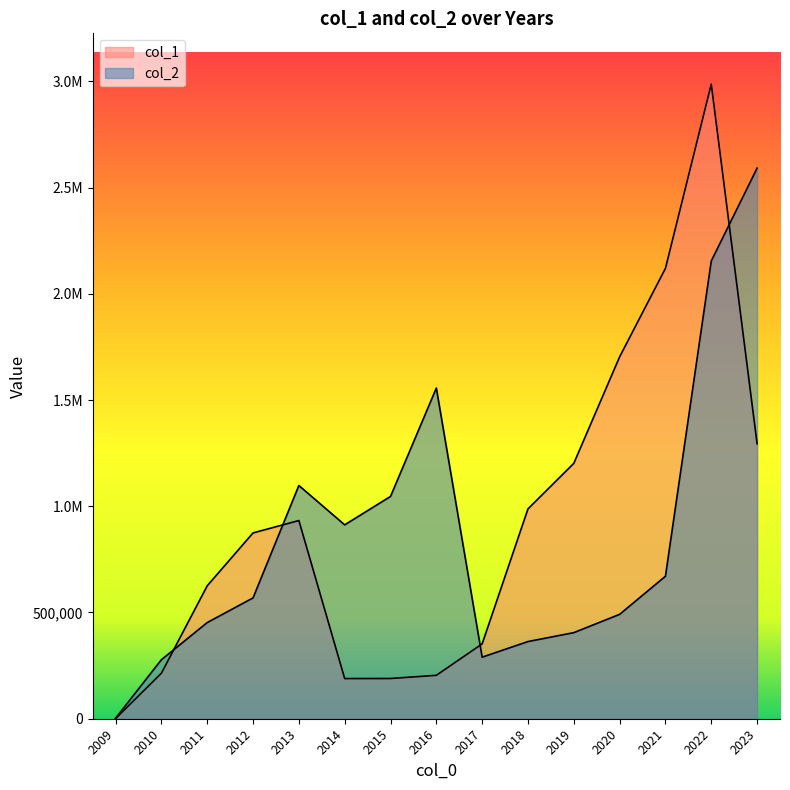

True or false: col_2 has more than 2 interior local peaks.

False